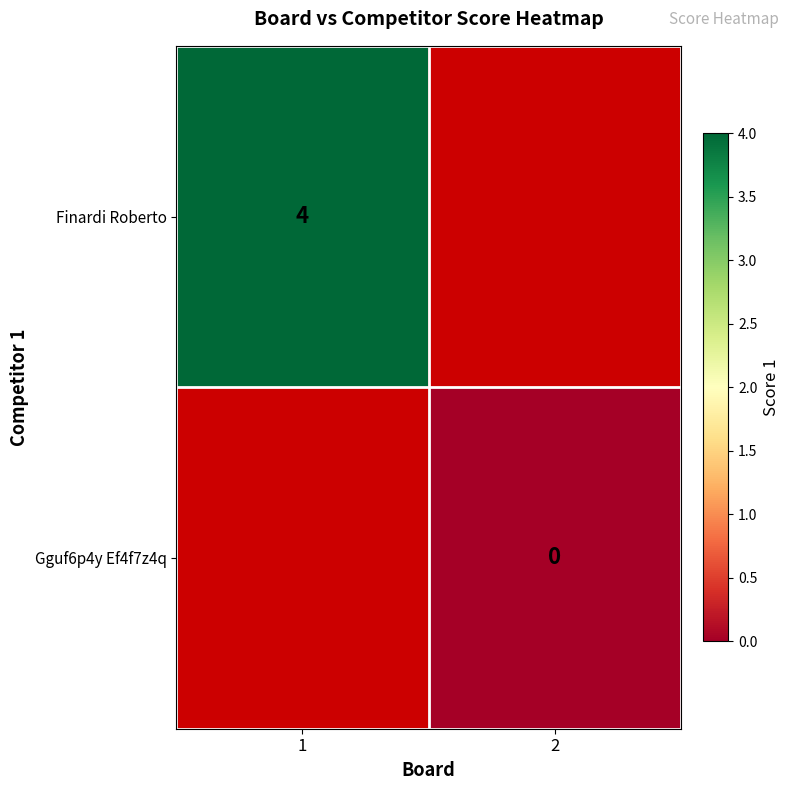

Is the value of Finardi Roberto at 1 greater than the value of Gguf6p4y Ef4f7z4q at 2?

Yes